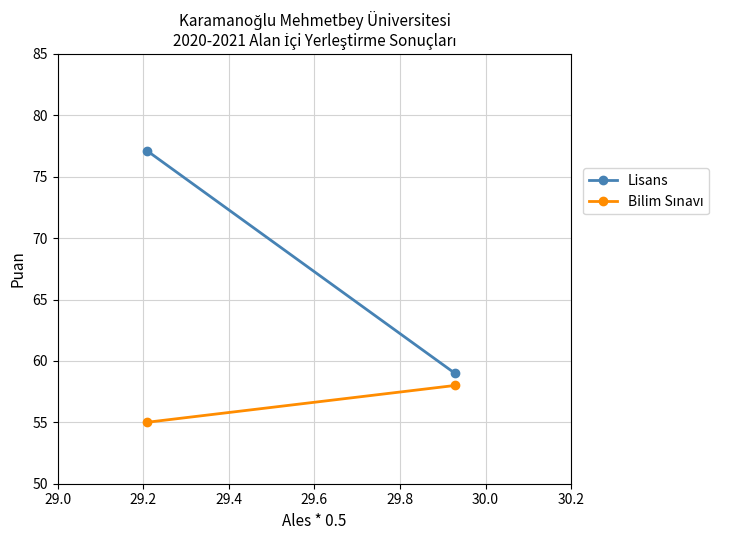

The Lisans series shows 19.1 at 29.2. True or false?

False